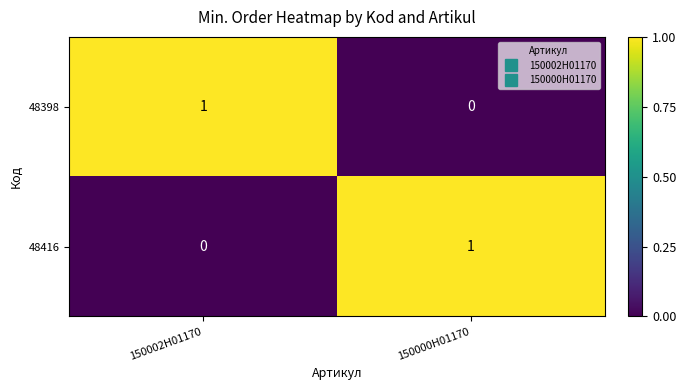

Where is 48398 nearest to the value 0?

150000H01170